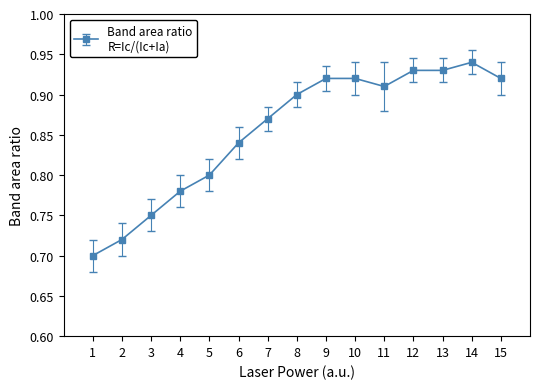

The chart shows a value of 0.9 at 13. True or false?

True